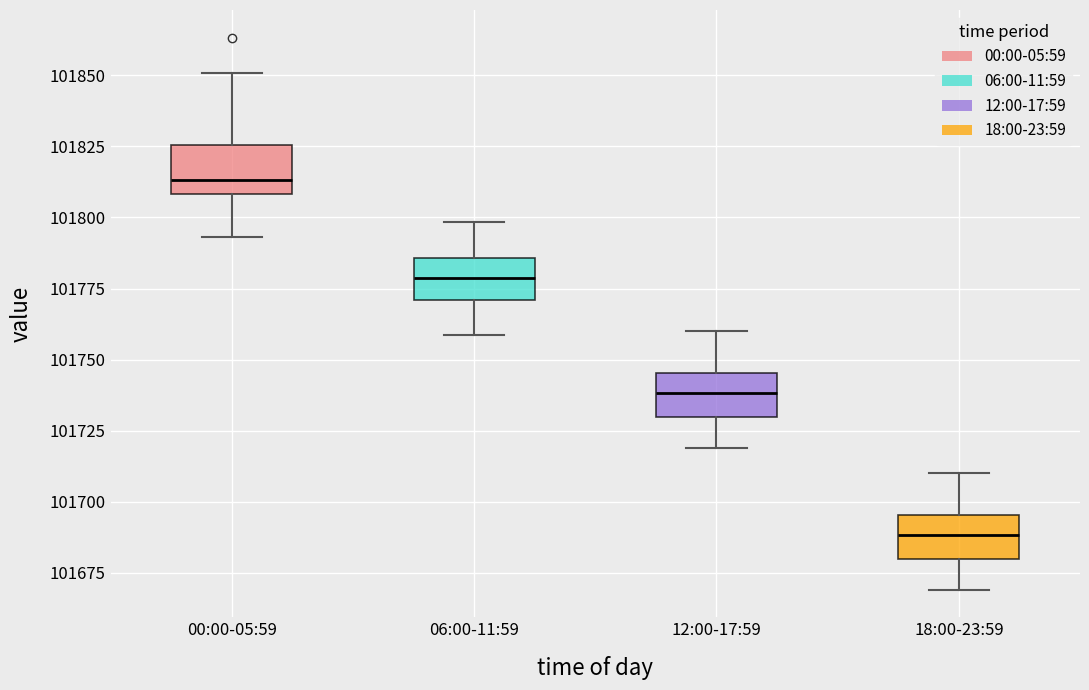

Where does the median line of the box for 06:00-11:59 sit on the y-axis? The values are not printed on the chart, so give them approximately, as read against the axis.

101780